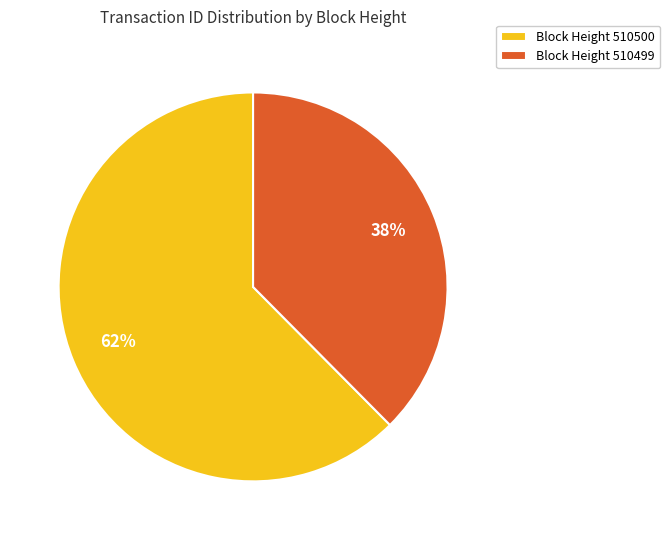

Between Block Height 510500 and Block Height 510499, which is larger?

Block Height 510500